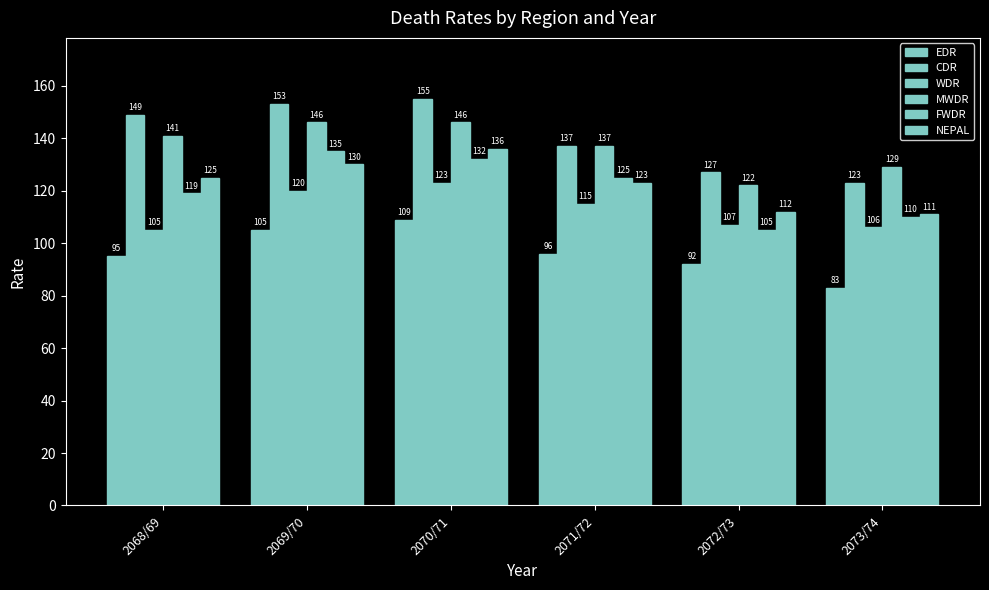

Rank the categories by WDR value from lowest to highest.

2068/69, 2073/74, 2072/73, 2071/72, 2069/70, 2070/71